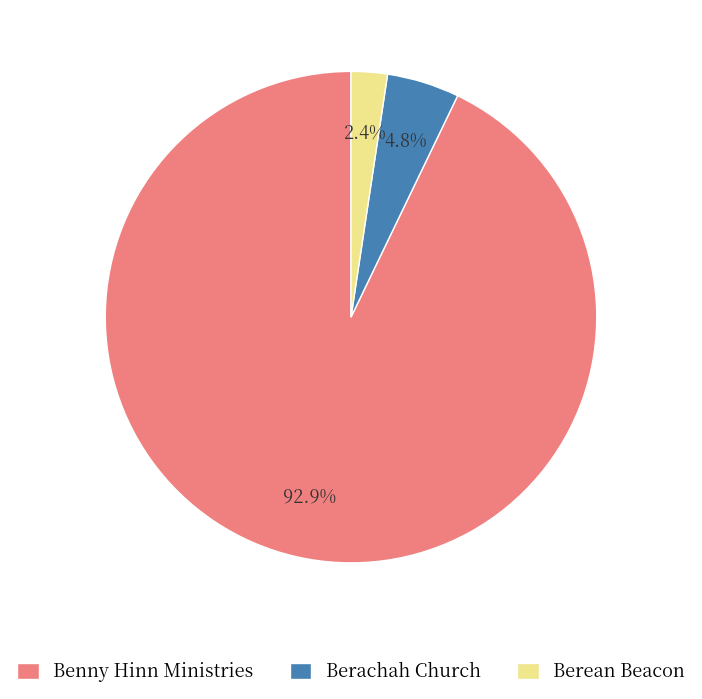

Which category accounts for the majority?

Benny Hinn Ministries